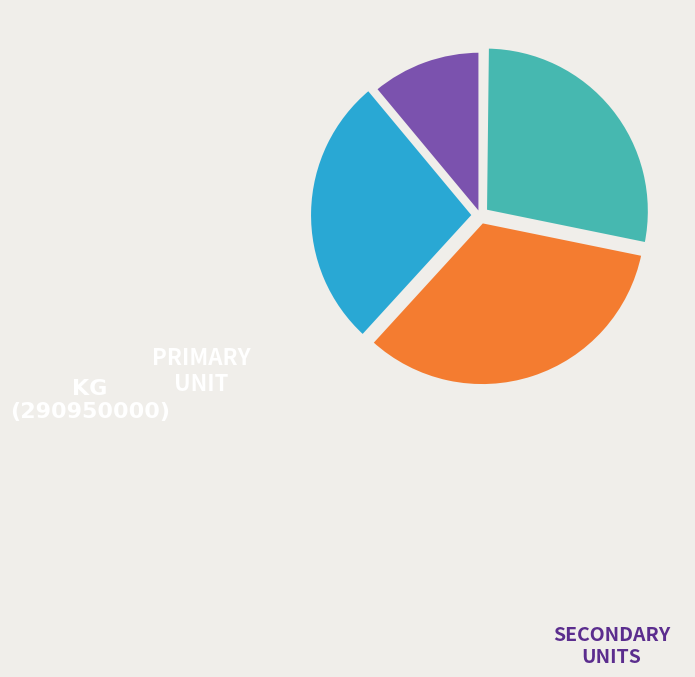

Does any single category account for the majority?

No